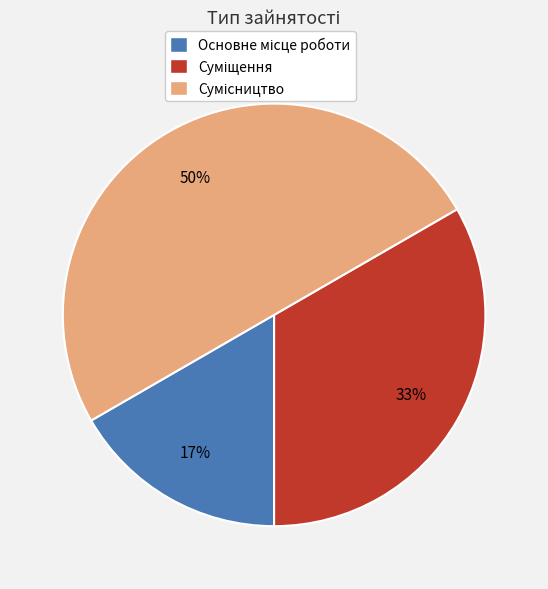

To the nearest percent, what is the difference between the largest and smallest slice percentages?

33%